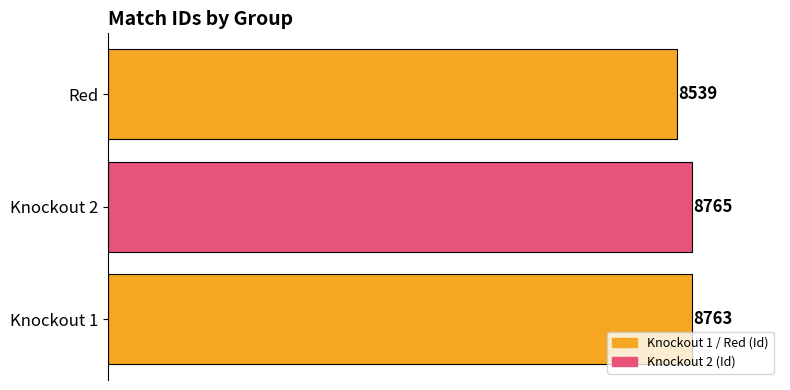

How many bars are there in total?

3